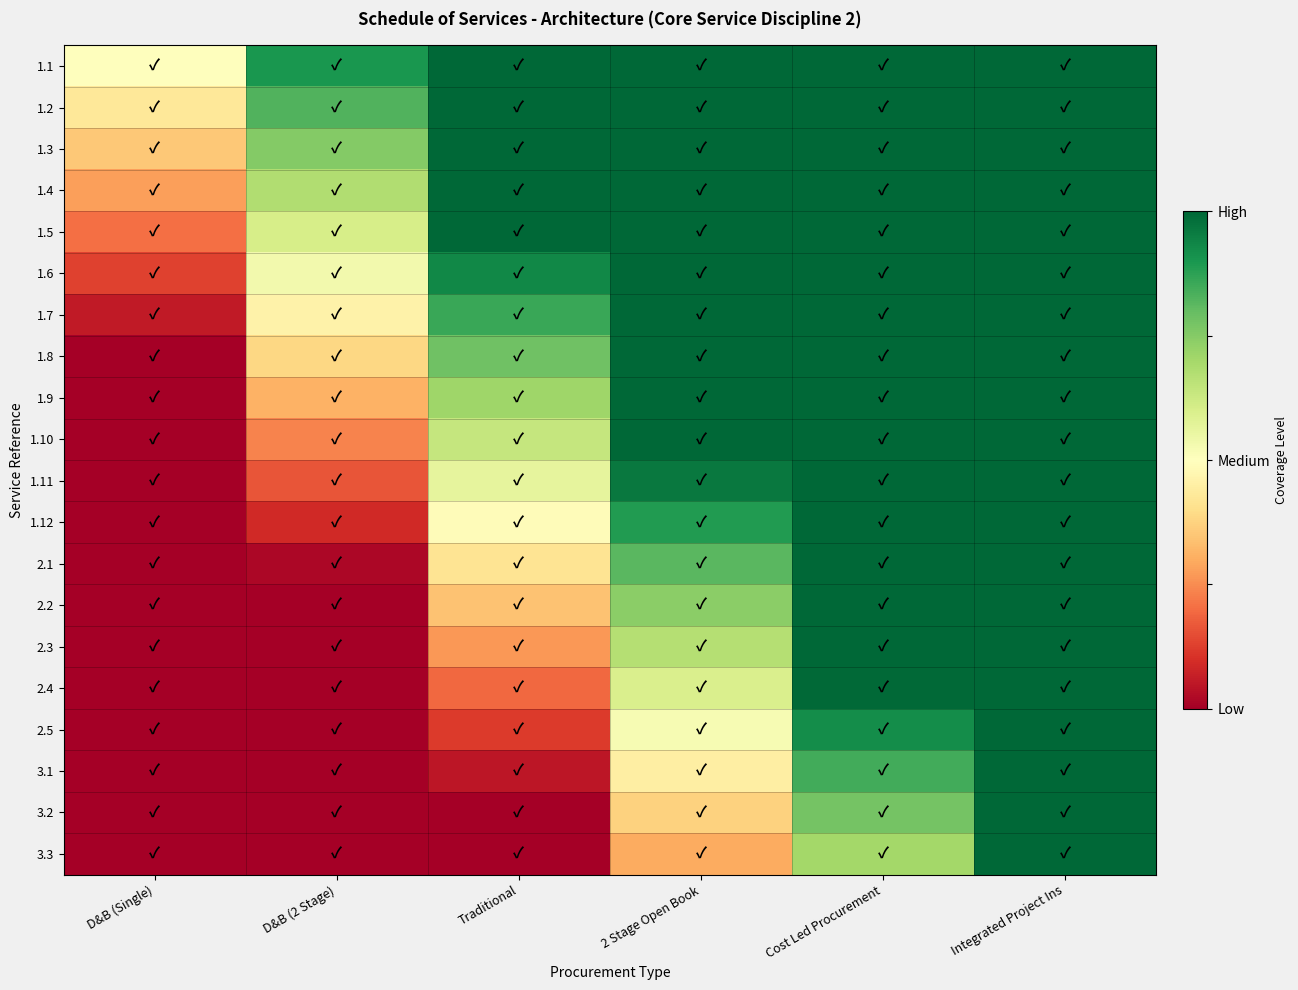

Which series changed the most between Traditional and 2 Stage Open Book?

1.11